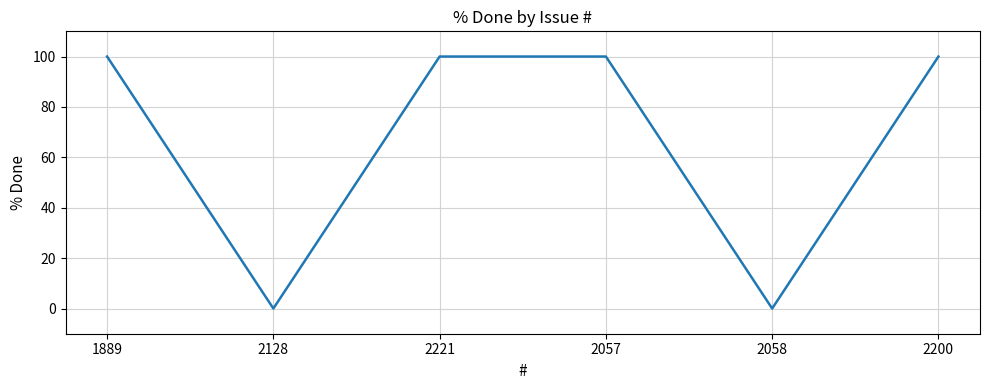

What is the difference between the maximum and second lowest values?

100